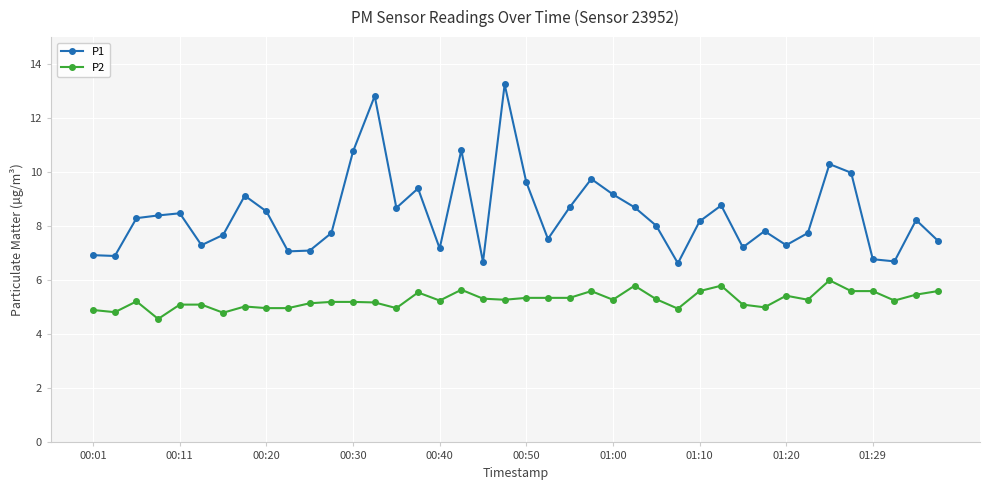

What is the value of the P1 point at the 23rd from the left?

8.7